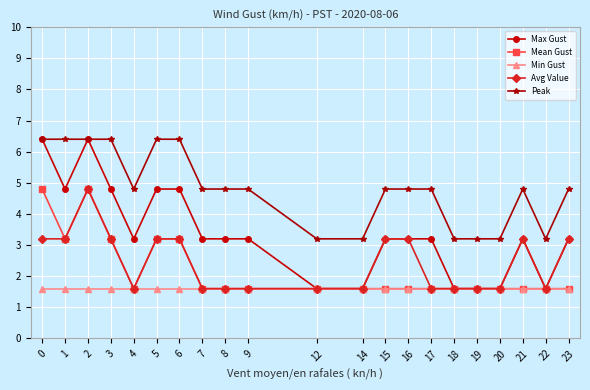

What are all the series names shown in the legend?

Max Gust, Mean Gust, Min Gust, Avg Value, Peak